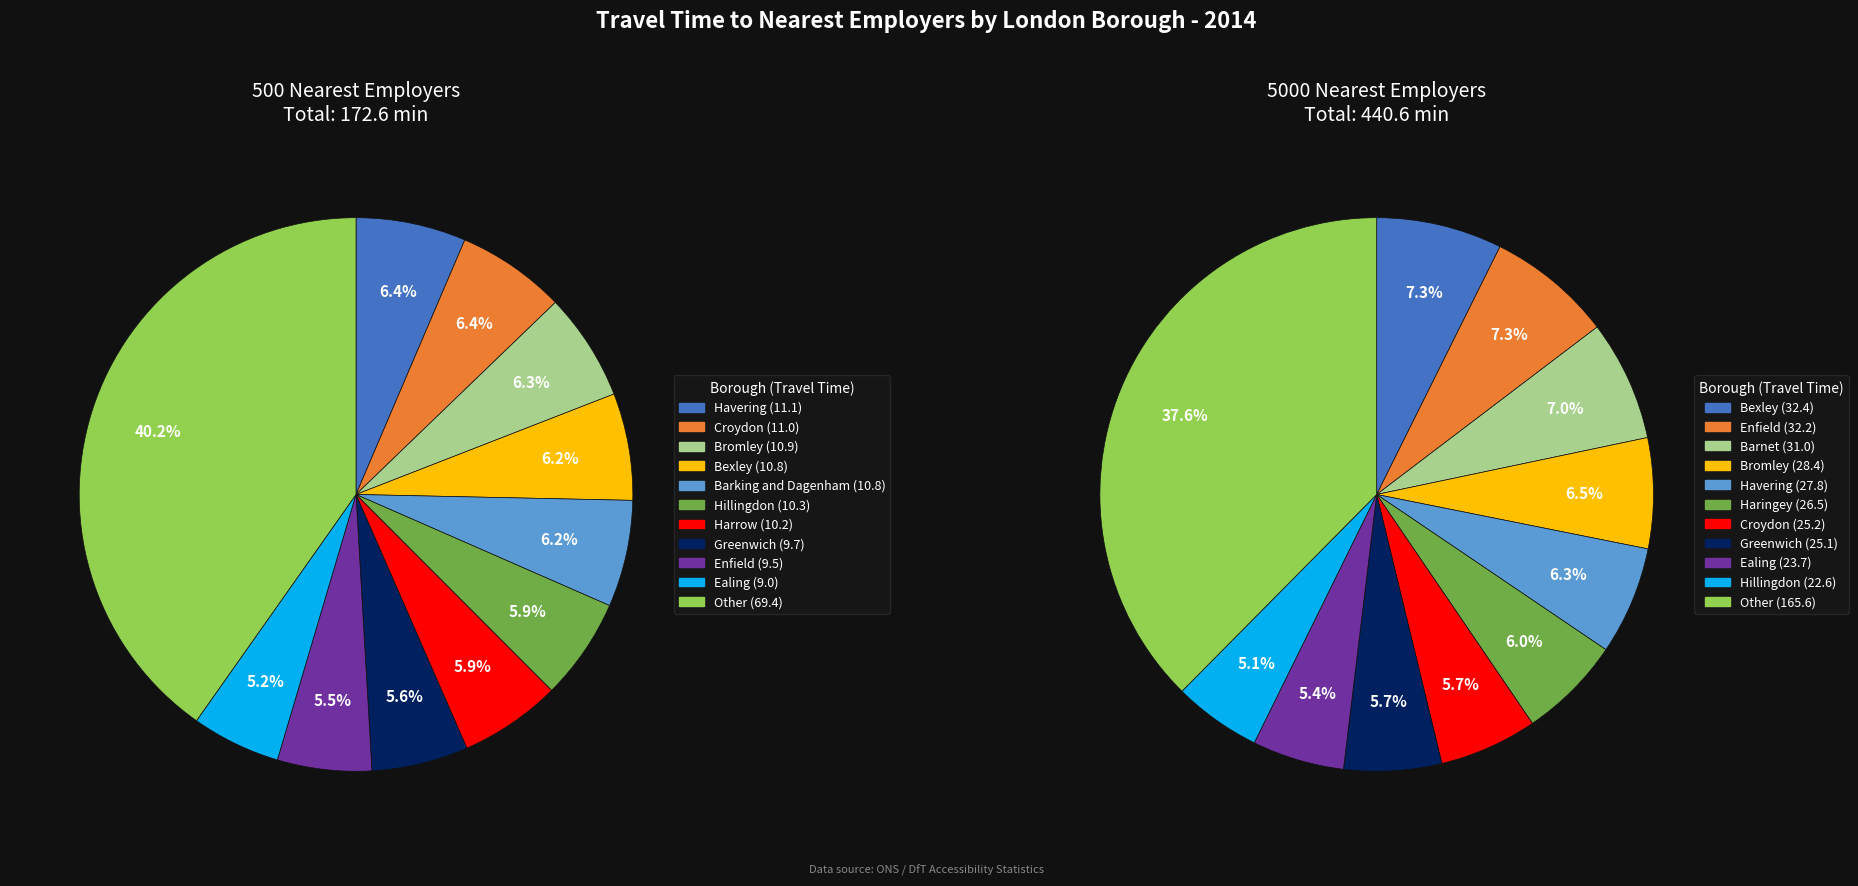

Which has a higher value, Hammersmith and Fulham or Havering?

Havering